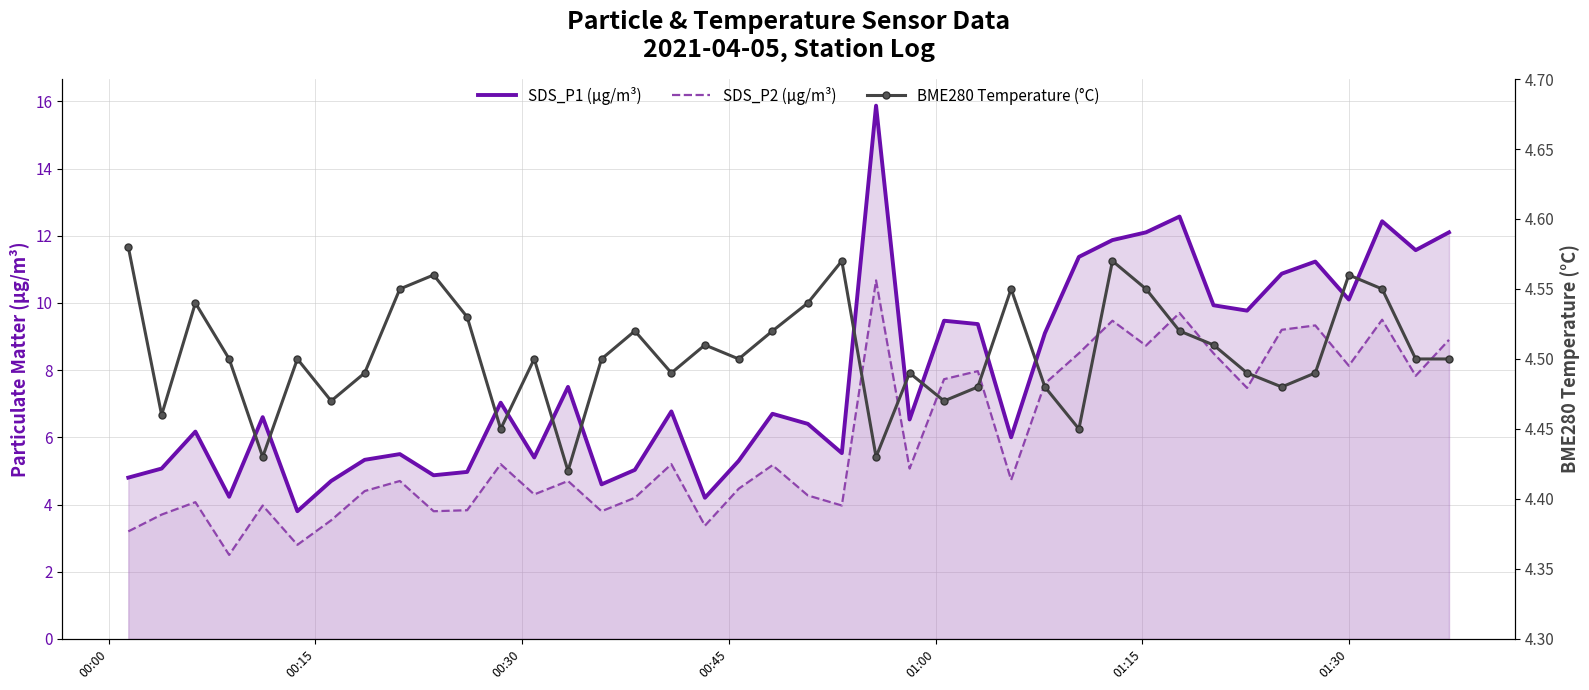

The BME280 Temperature (°C) series shows 7.2 at 16. True or false?

False